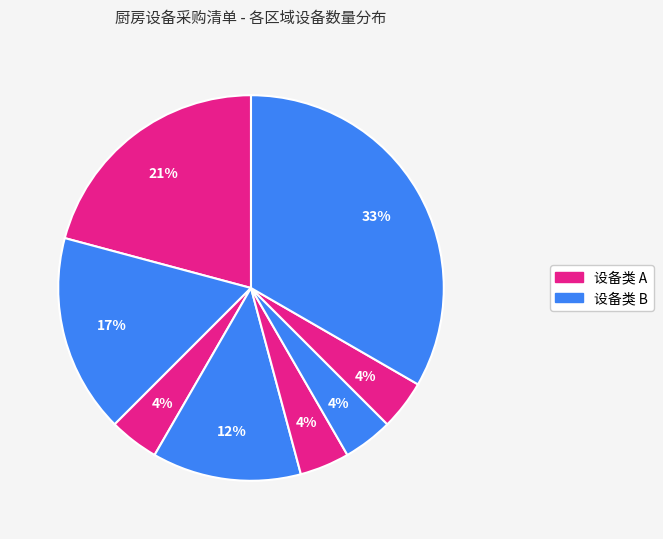

How many slices are in this pie chart?

8